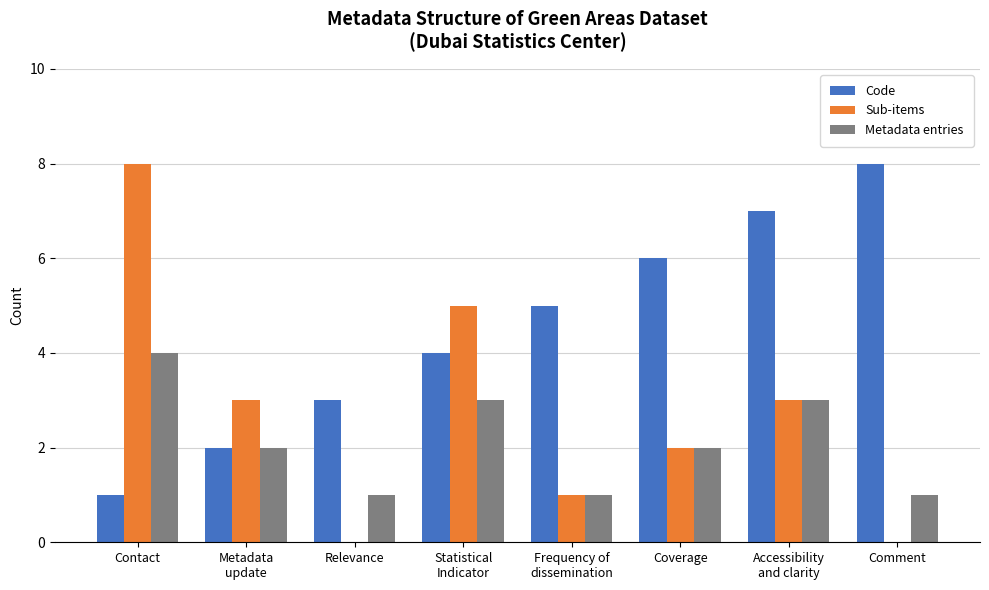

What is the sum of the Sub-items values at Metadata
update and Frequency of
dissemination?

4